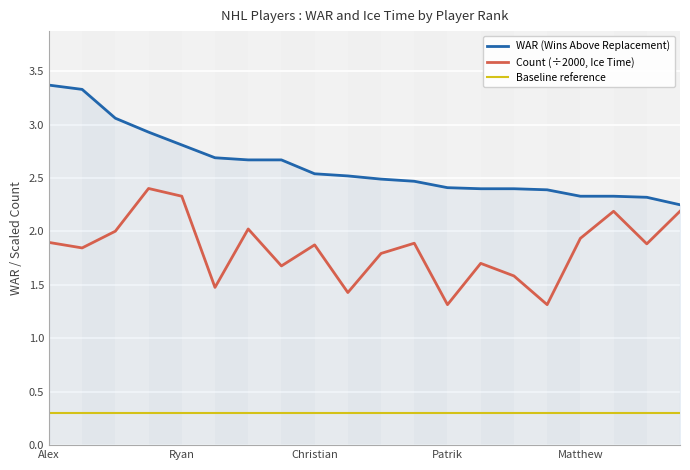

What is the difference between the maximum and minimum values in the Count (÷2000, Ice Time) series?

1.1